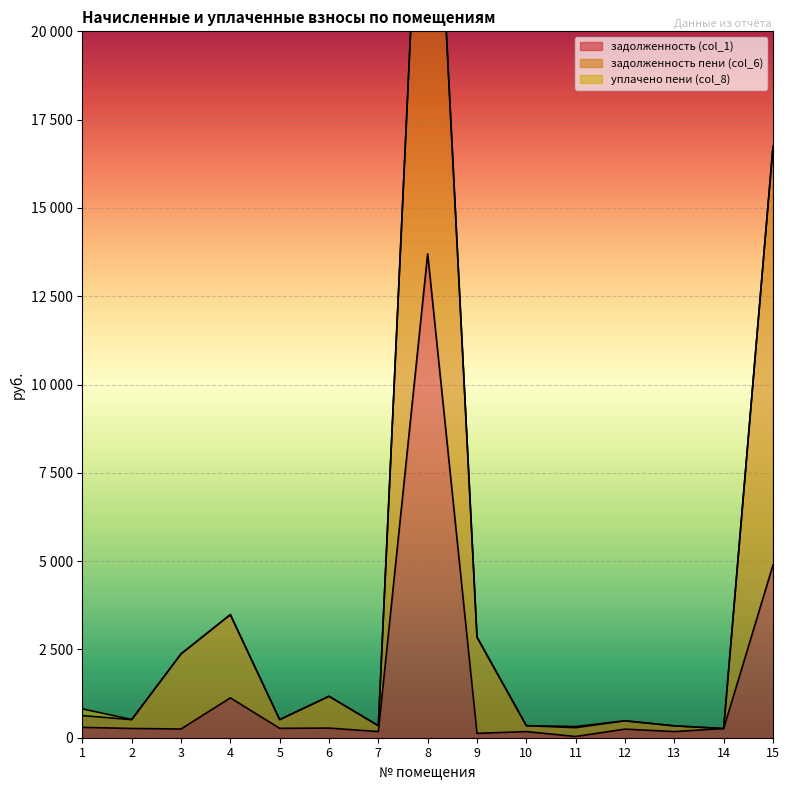

True or false: задолженность пени (col_6) has more than 1 interior local peaks.

True